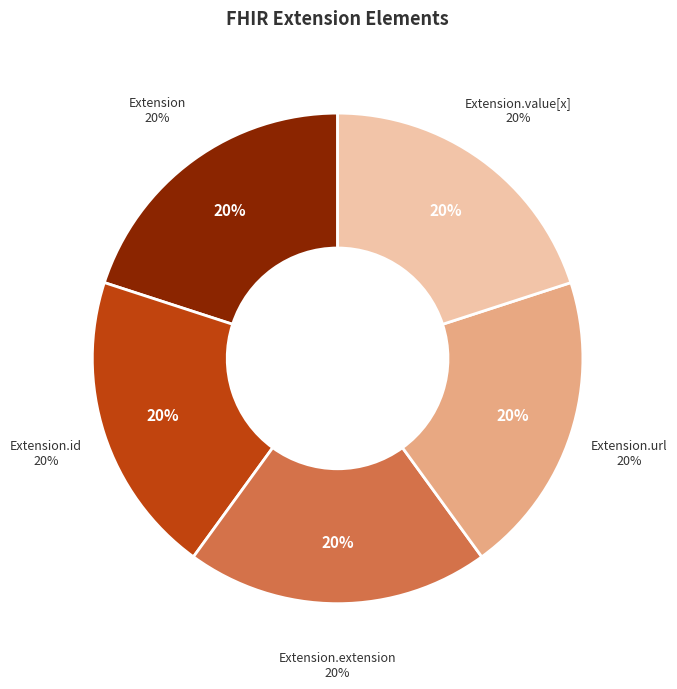

Is Extension.value[x] the majority of the pie?

No